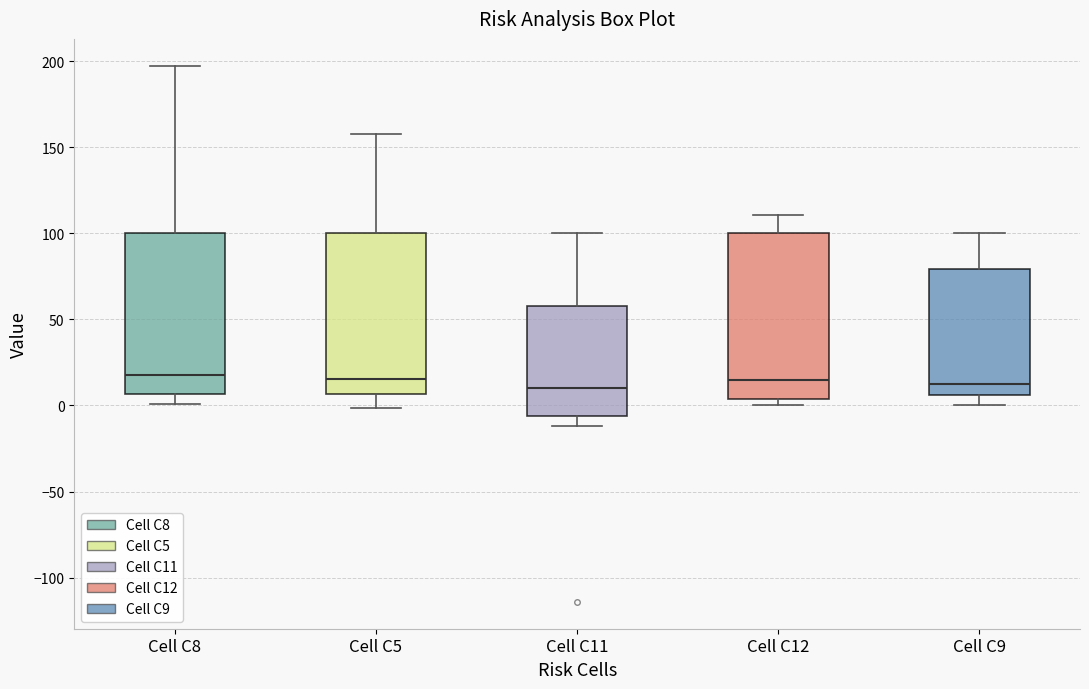

Reading left to right, transcribe this box plot: for each box, give where its median line is, the range the box spans, and where its two whiskers end, as read against the y-axis. The values are not printed on the chart, so give them approximately, as read against the axis.

Cell C8: median 20, box 5 to 100, whiskers 0 to 195
Cell C5: median 15, box 5 to 100, whiskers 0 to 160
Cell C11: median 10, box -5 to 60, whiskers -10 to 100
Cell C12: median 15, box 5 to 100, whiskers 0 to 110
Cell C9: median 10, box 5 to 80, whiskers 0 to 100